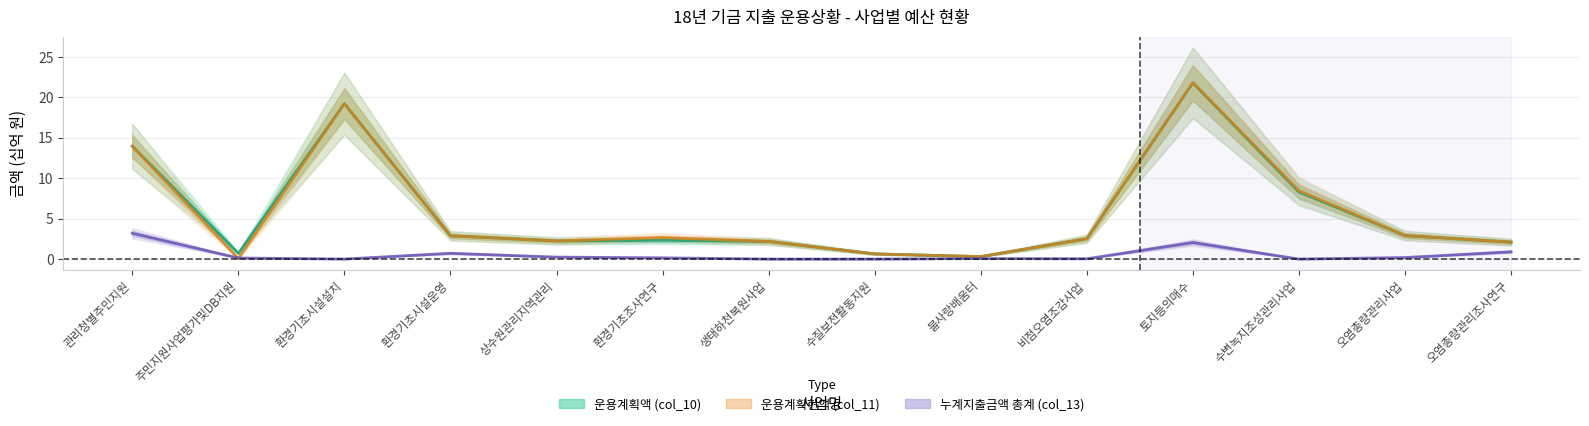

True or false: 누계지출금액 총계 (col_13) and 운용계획액 (col_10) intersect in this chart.

False